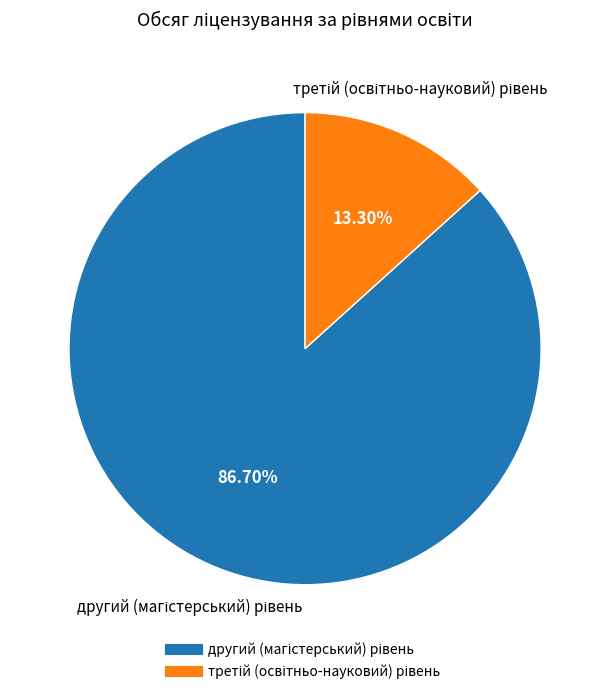

Is there any slice that represents more than half of the pie?

Yes